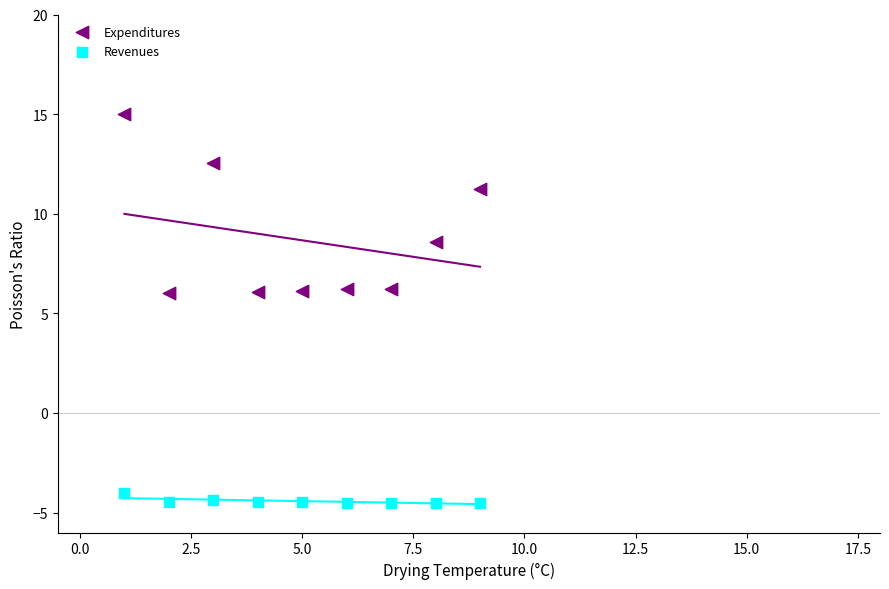

Across all data points, what is the range of X values (max minus min)?

8.0